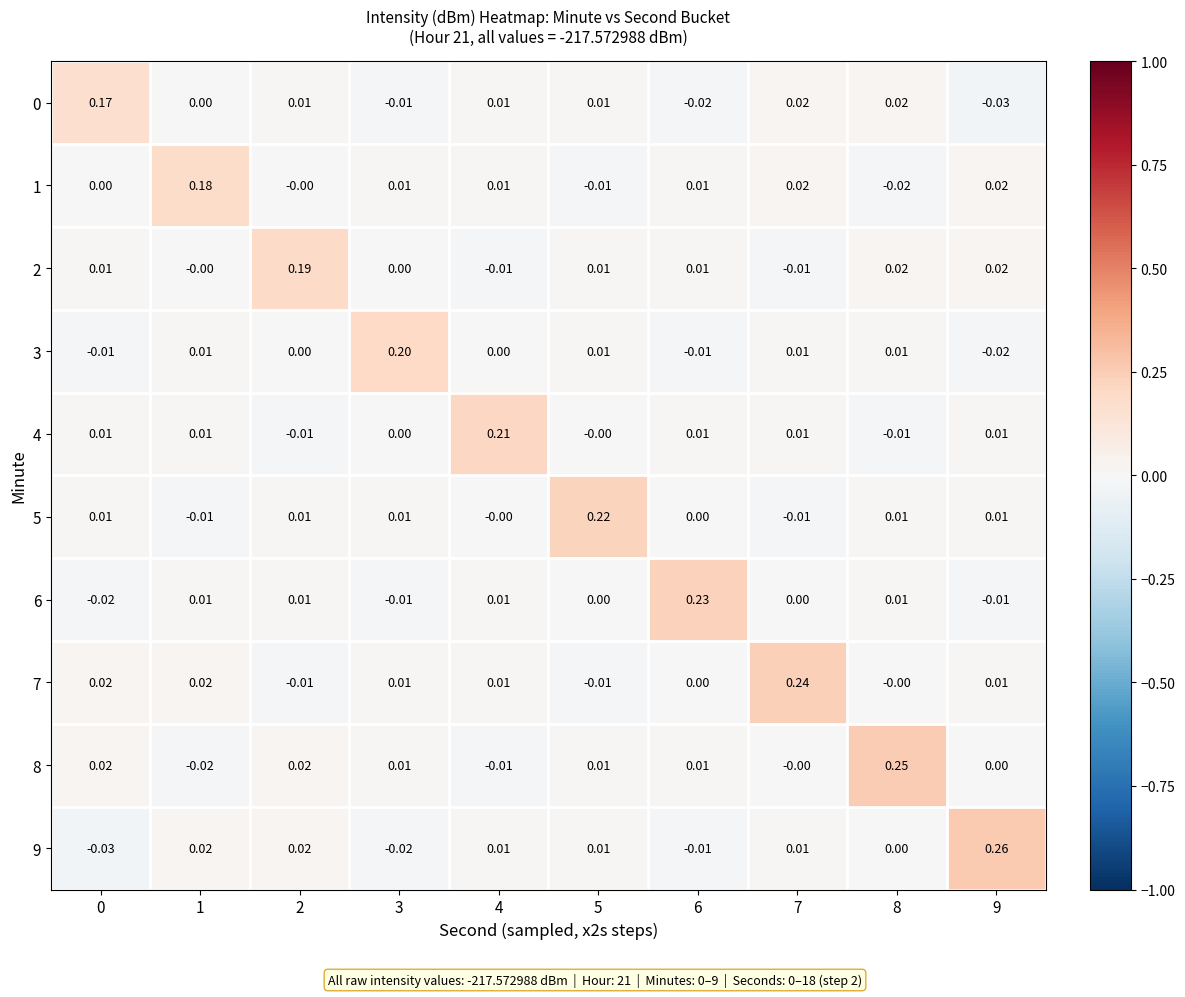

Is the value of 8 at 7 greater than the value of 9 at 5?

No